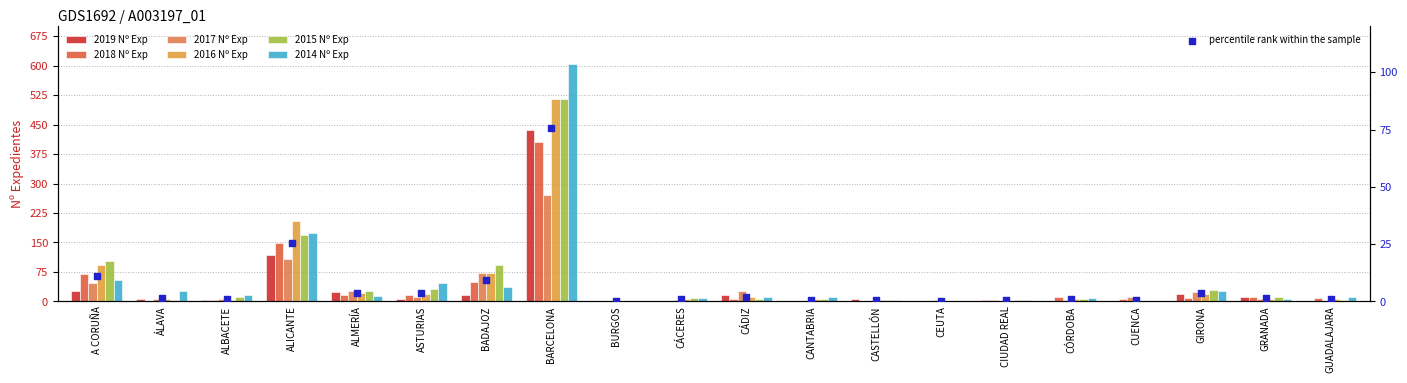

Which series has the largest Y range (max minus min)?

2014 Nº Exp